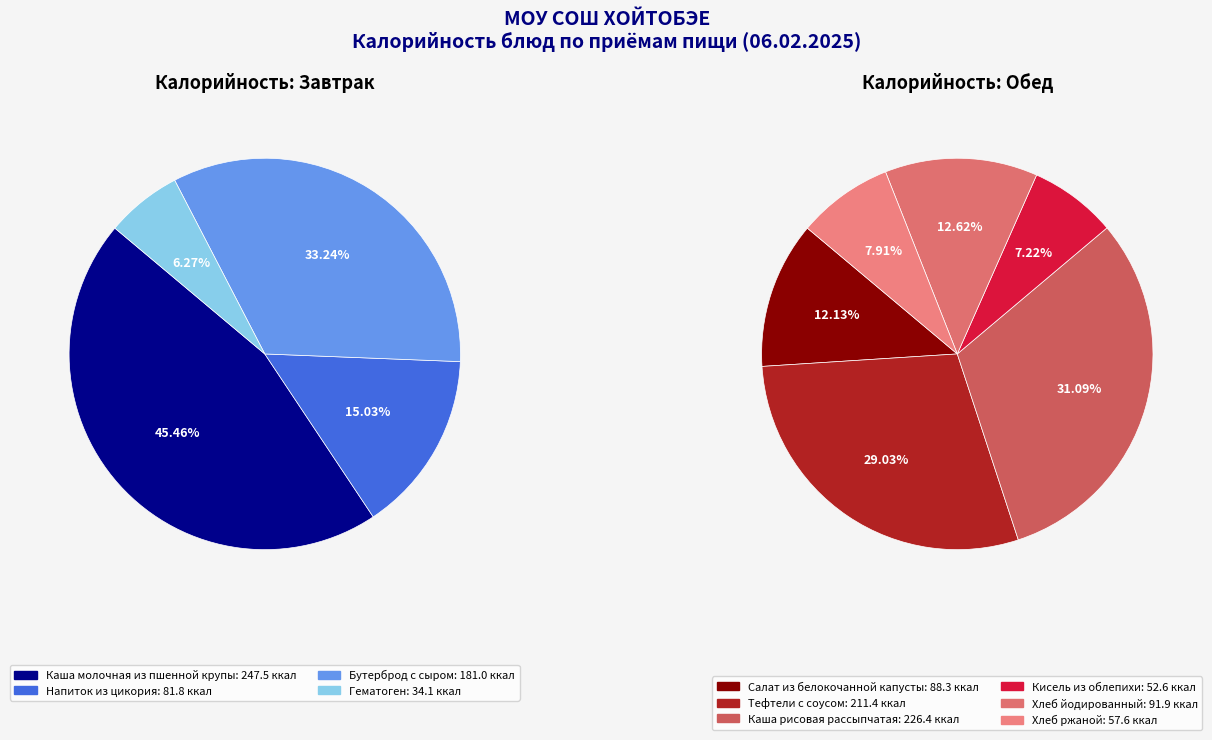

What is the change in value from Кисель из облепихи to Хлеб ржаной?

+5.0